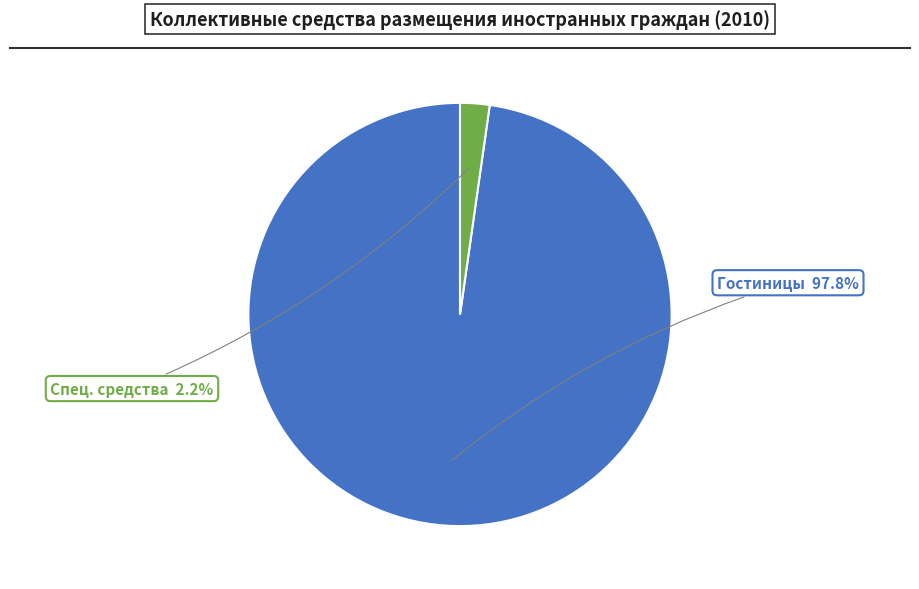

Count the number of slices in the pie.

2